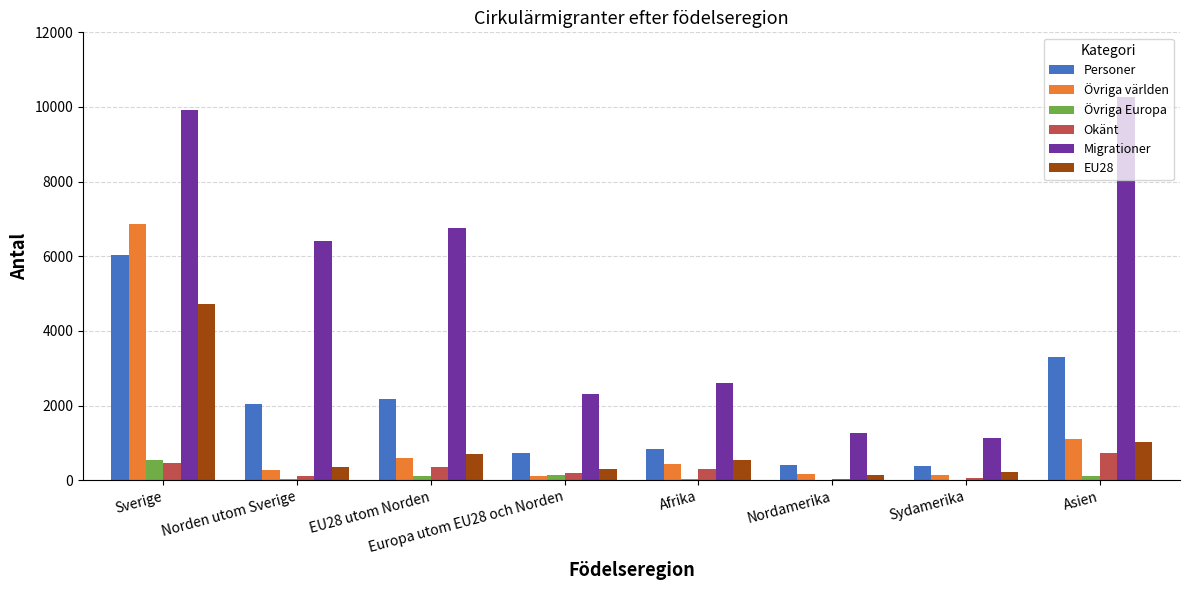

What is the total value across all series at Sverige?

28542